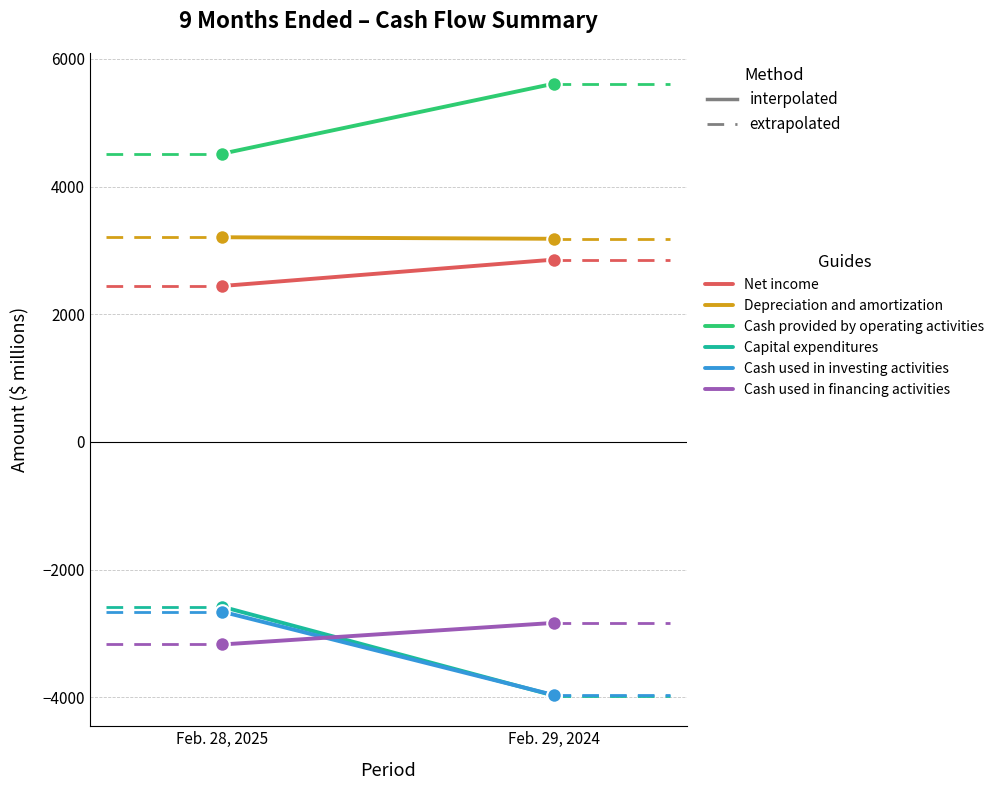

Which series reaches the minimum Y coordinate?

Capital expenditures